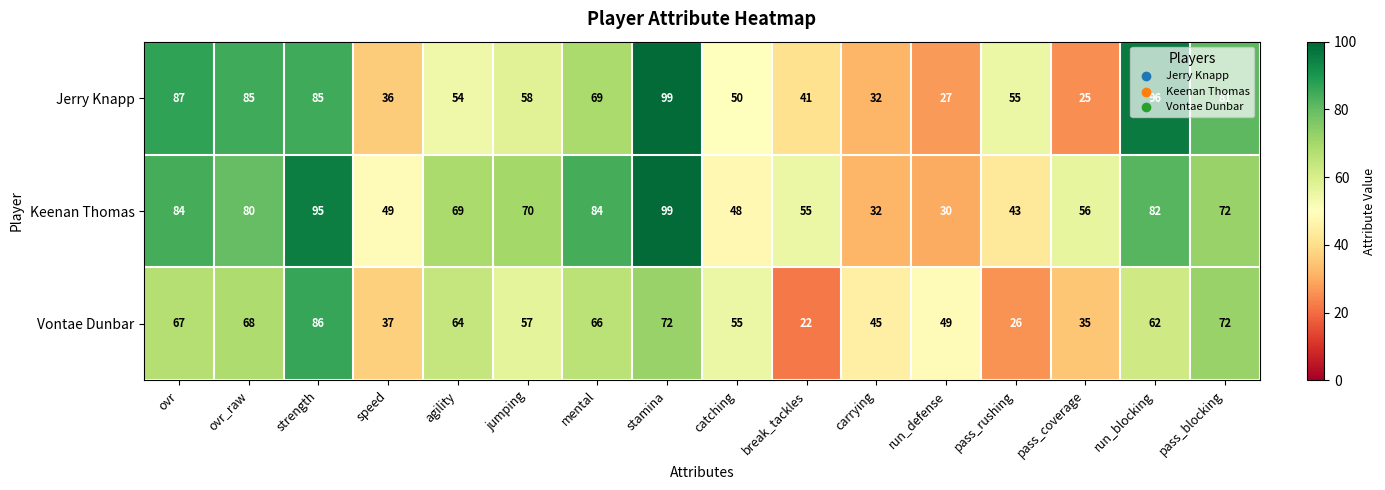

What is the total value across all series at mental?

219